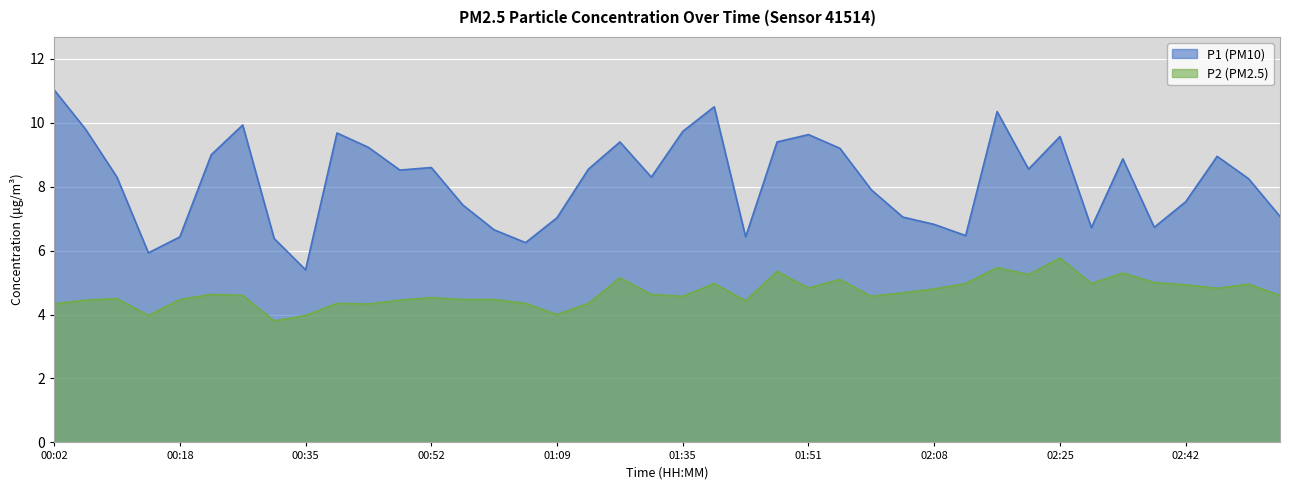

True or false: P1 and P2 intersect in this chart.

False